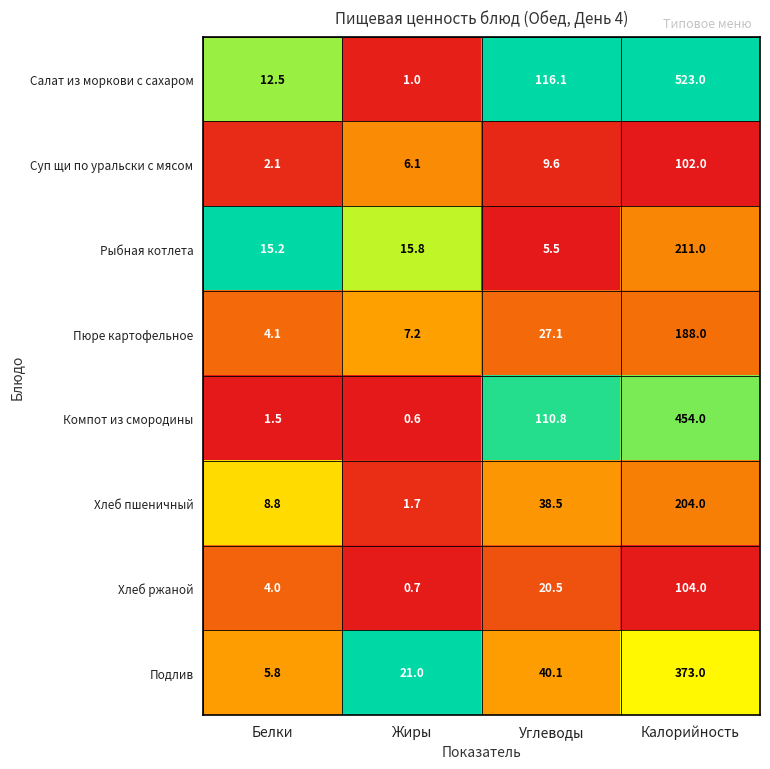

What is the difference between the highest and lowest values at Калорийность?

421.0